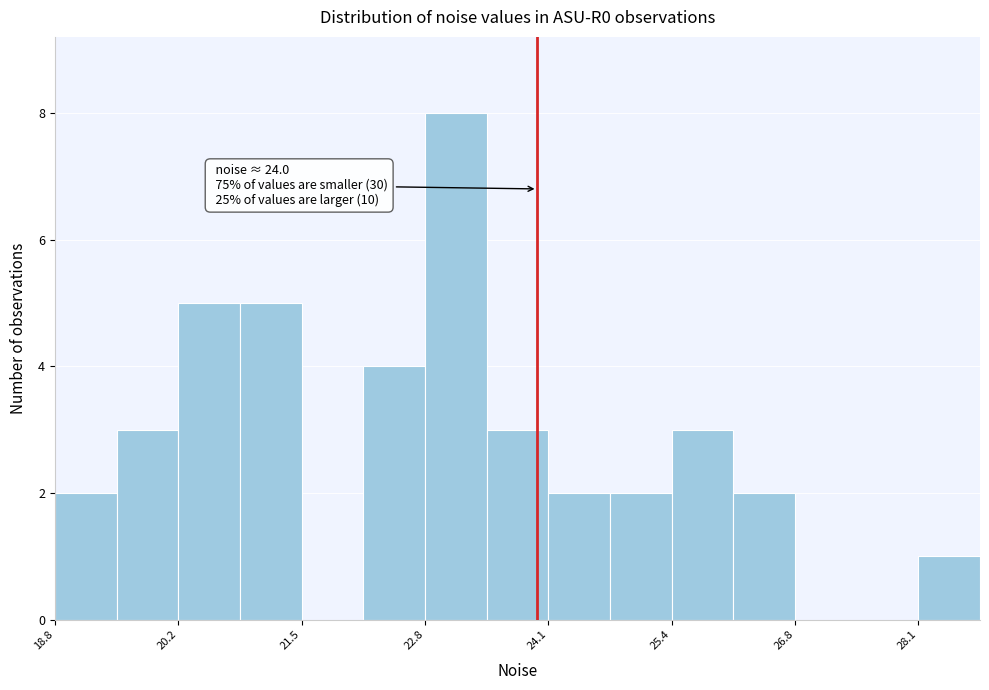

Around what value on the x-axis is the tallest bar? Give the approximate position of its centre, as read against the axis.

23.2